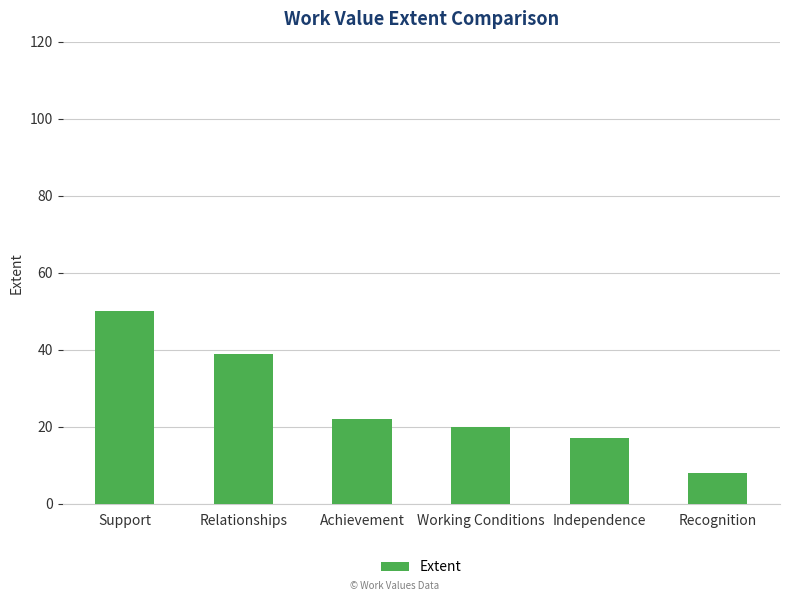

What position from the right is Independence?

2